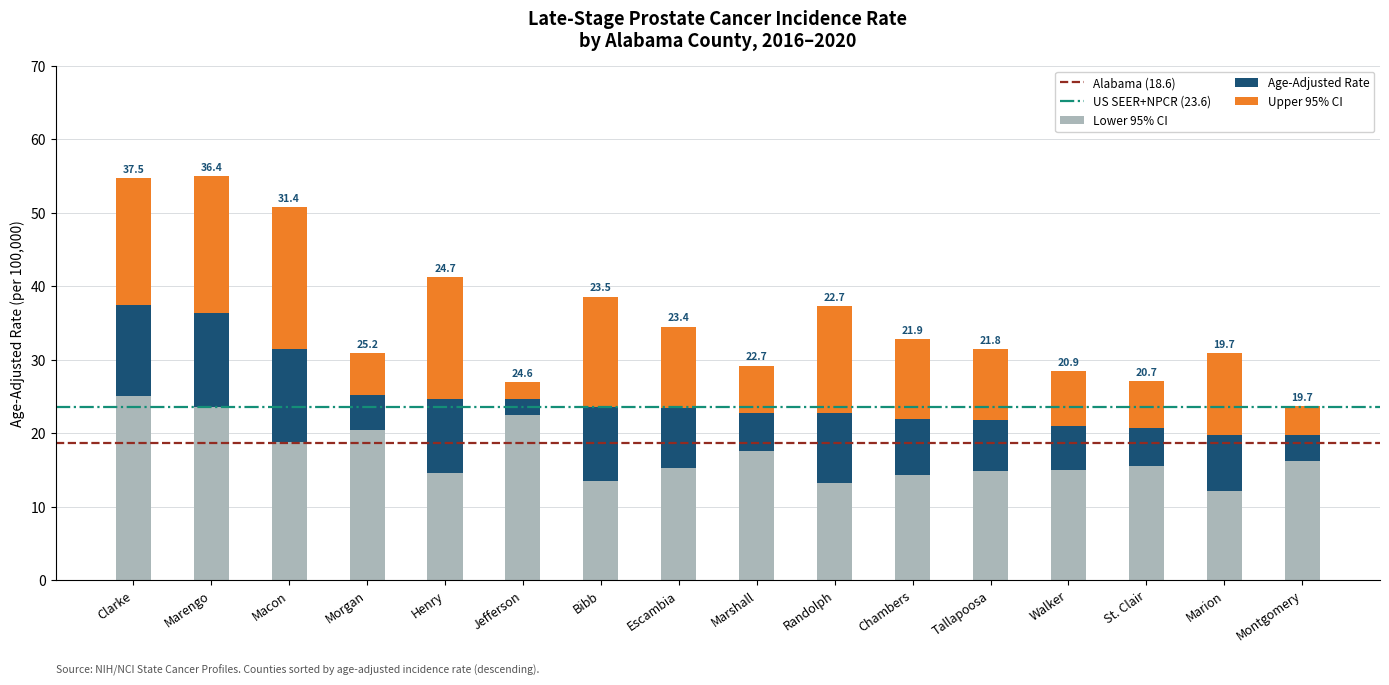

True or false: Lower 95% CI has a value of 12.1 at Macon.

False